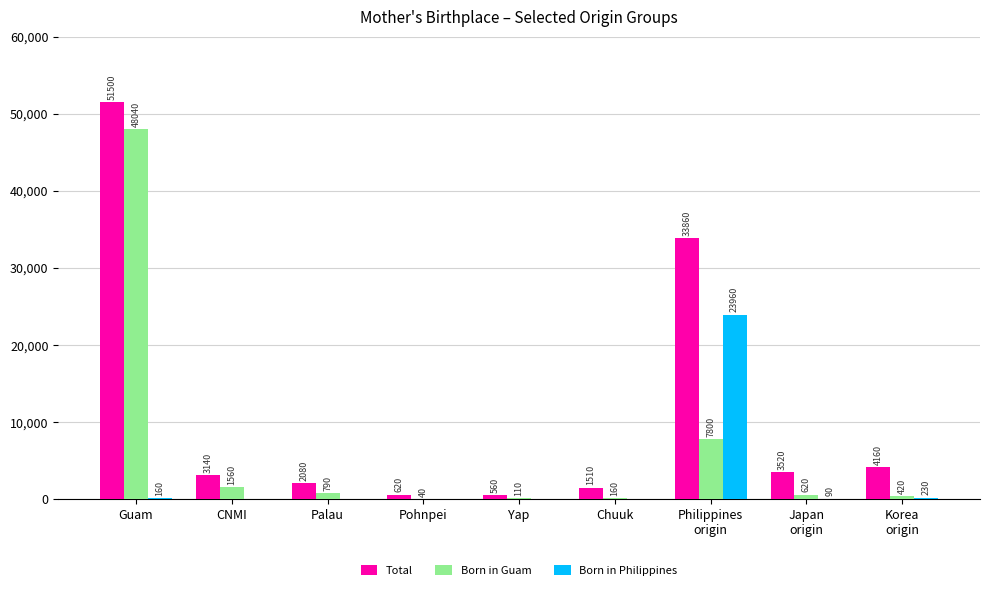

How many positive values does the Born in Philippines series have?

4